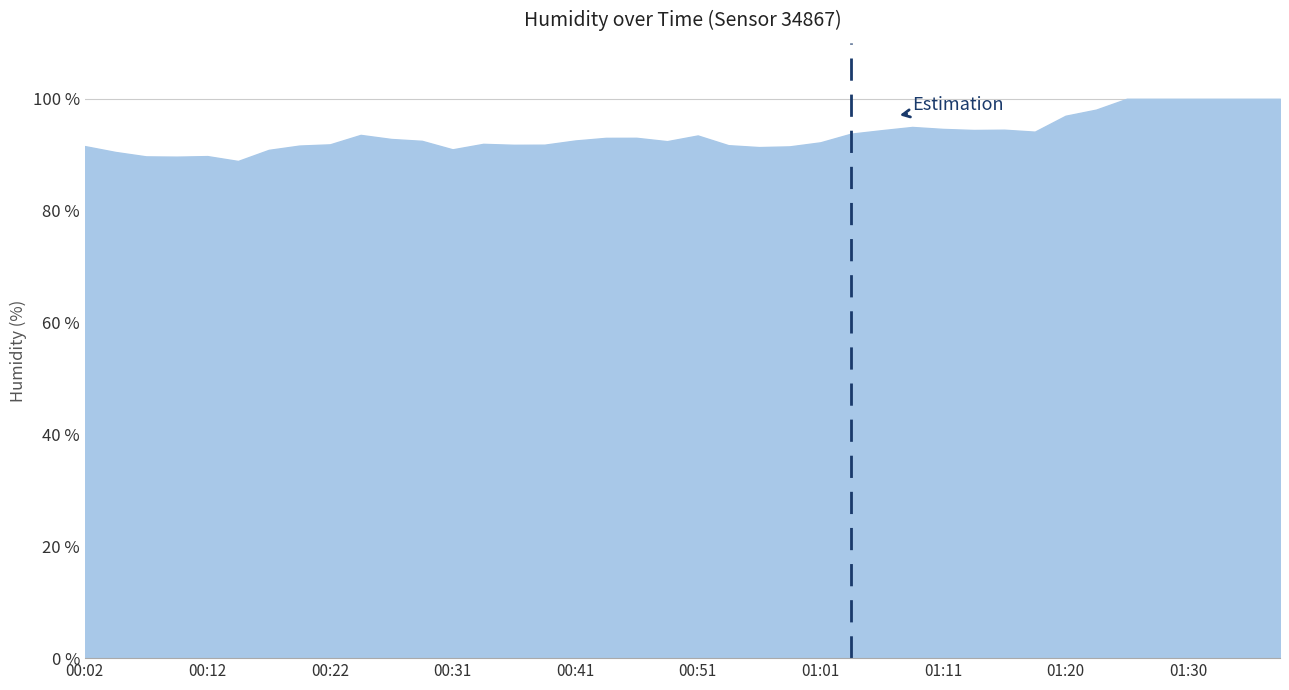

True or false: the data shows 97.0 at 01:20.

True